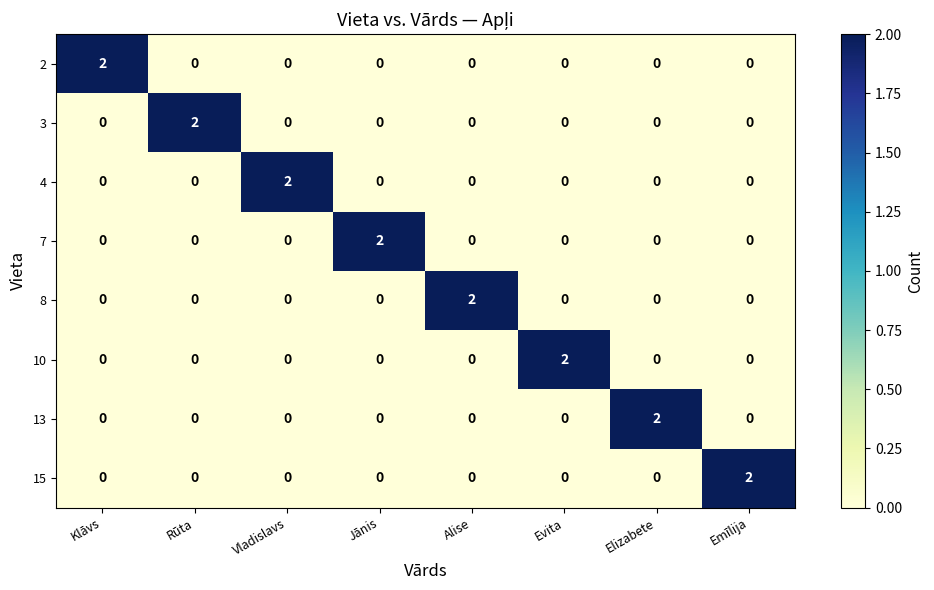

Is the value of 8 at Alise greater than the value of 2 at Evita?

Yes